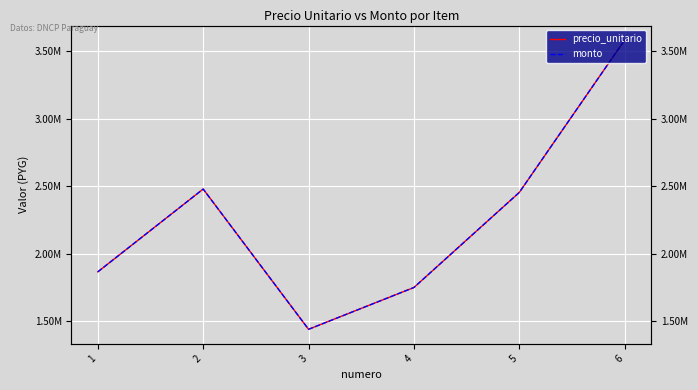

List the series in order of their peak value, lowest first.

precio_unitario, monto